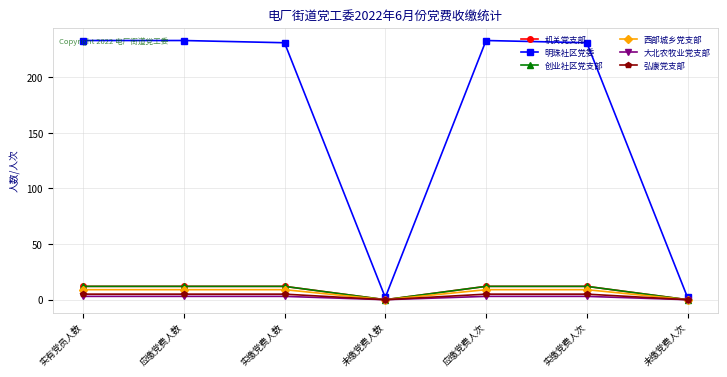

Rank the series at 未缴党费人数 from lowest to highest value.

机关党支部, 创业社区党支部, 西部城乡党支部, 大北农牧业党支部, 弘康党支部, 明珠社区党委